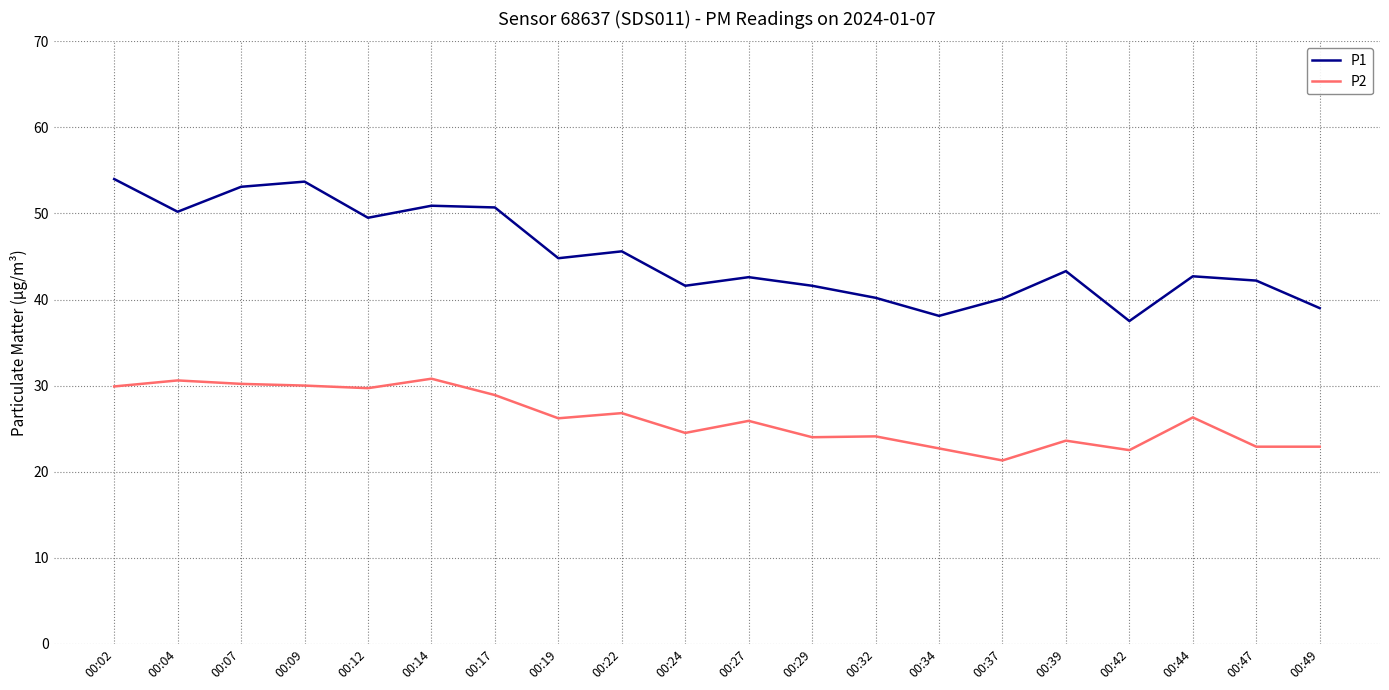

Is it true that P2 equals 44.6 at 00:12?

False